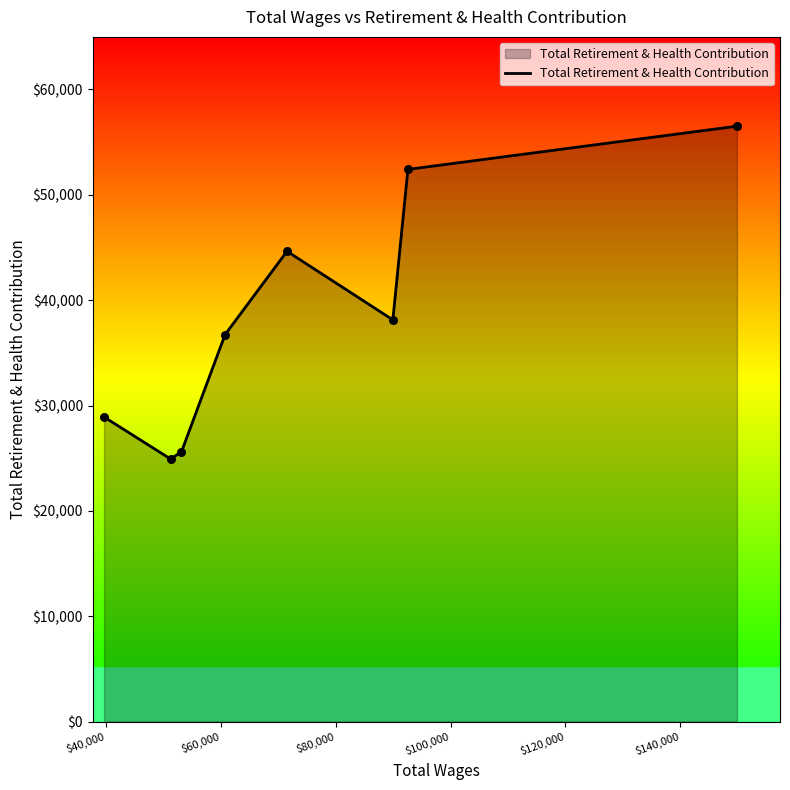

What is the maximum value shown in the chart?

56514.0